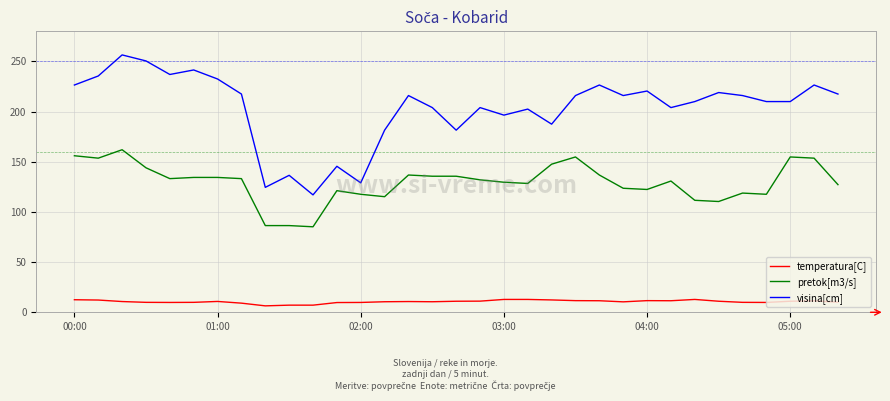

What is the difference between the maximum and minimum values in the pretok[m3/s] series?

76.8